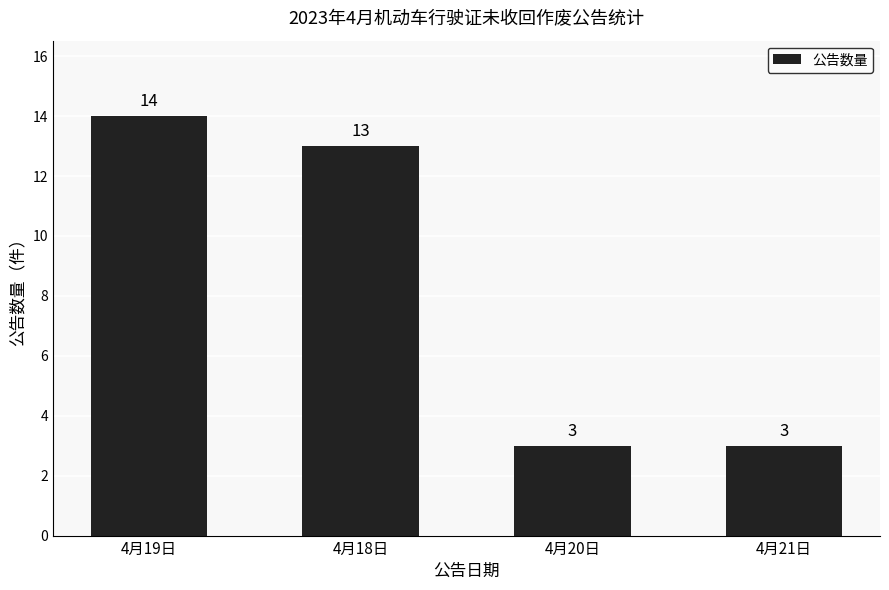

Which category has the highest value across all series?

4月19日